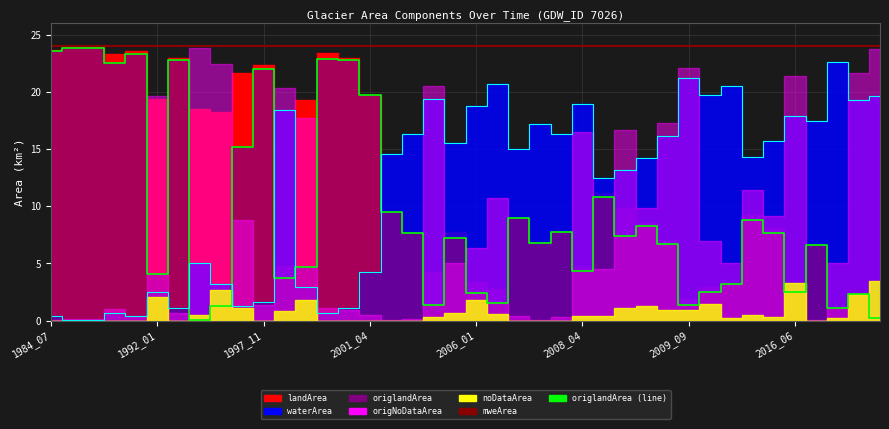

How many categories are shown in the chart?

40